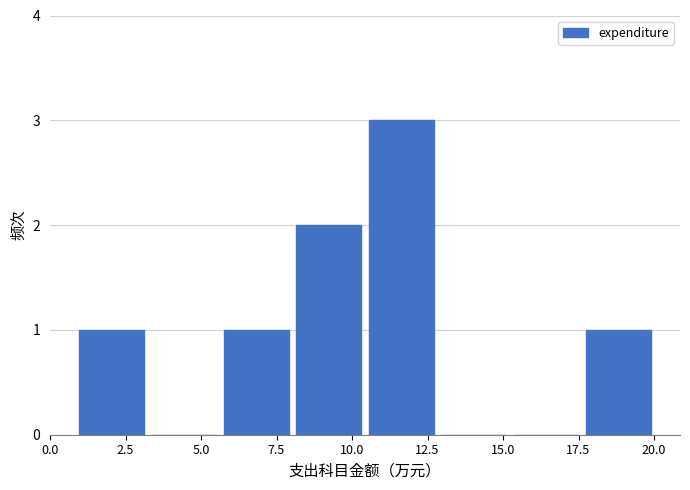

Reading left to right, transcribe this chart: for each bar, give the range it covers on the x-axis and its height. Neither the bar edges nor the heights are printed on the chart, so give them approximately, as read against the axes.

1.0 to 3.0: 1
3.0 to 5.5: 0
5.5 to 8.0: 1
8.0 to 10.5: 2
10.5 to 13.0: 3
13.0 to 15.0: 0
15.0 to 17.5: 0
17.5 to 20.0: 1